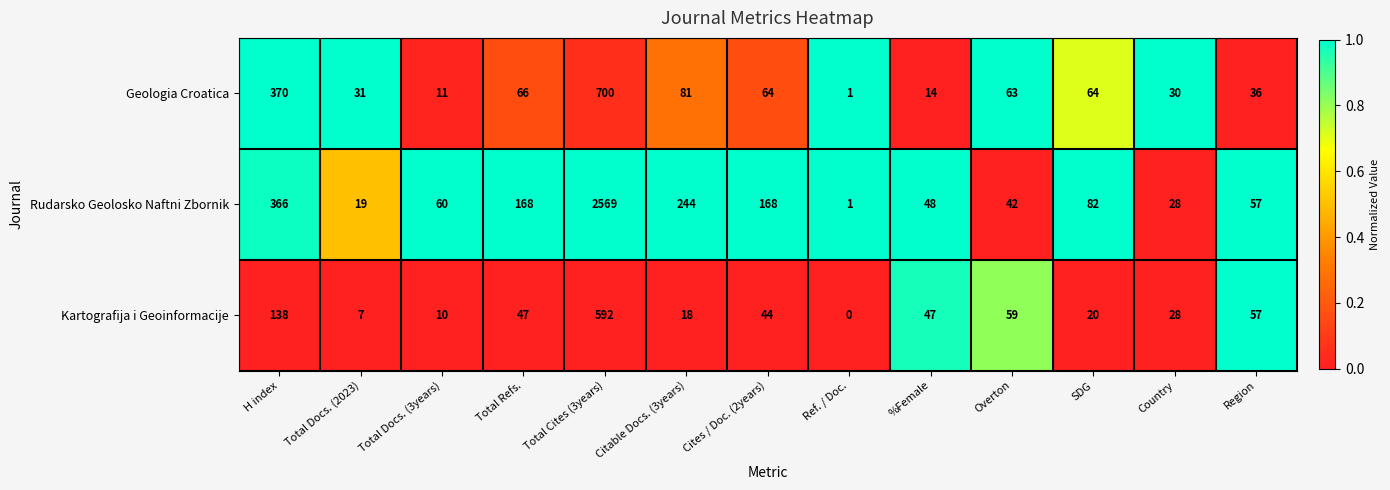

Rank the series at Cites / Doc. (2years) from lowest to highest value.

Kartografija i Geoinformacije, Geologia Croatica, Rudarsko Geolosko Naftni Zbornik